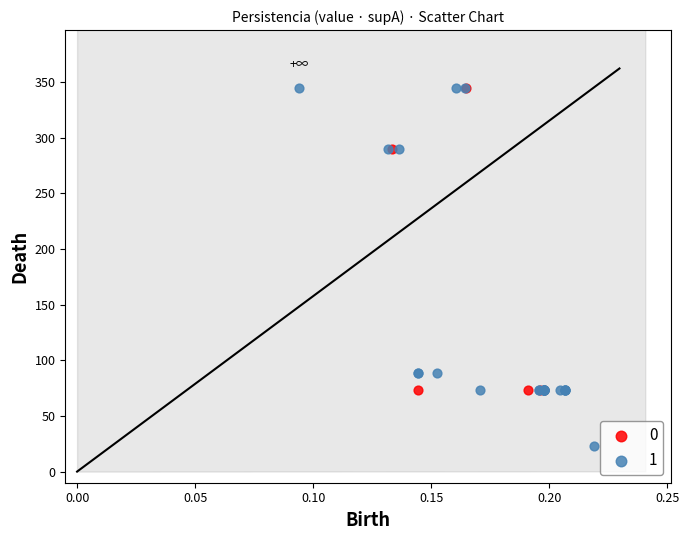

Which series reaches the minimum Y coordinate?

1